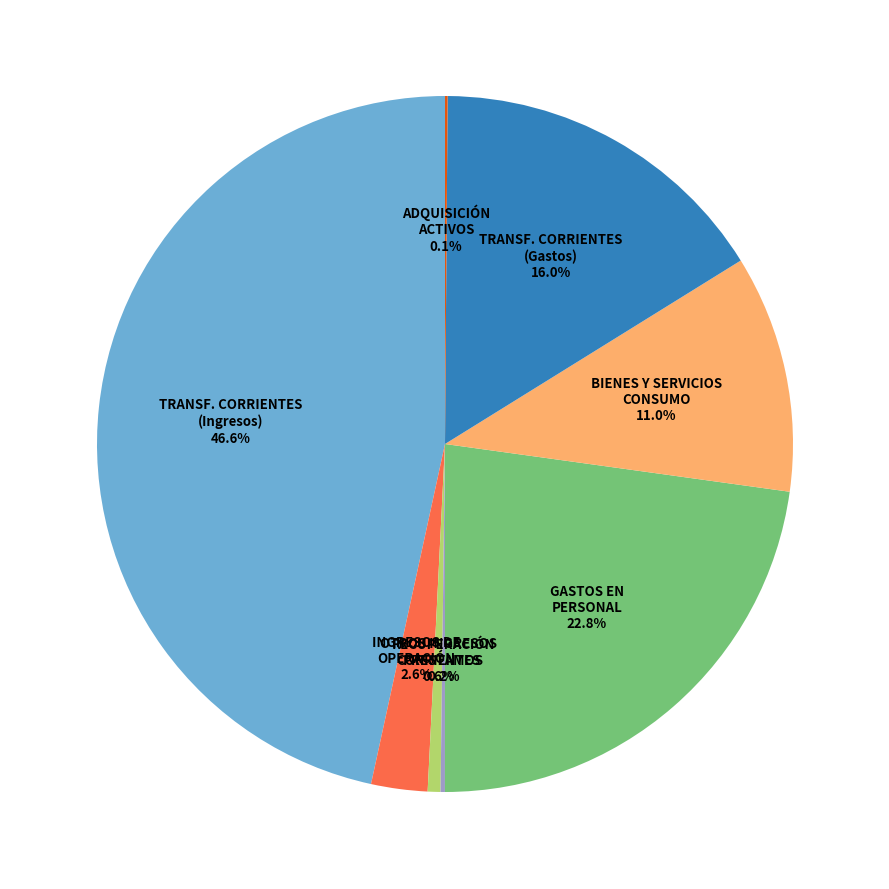

What portion of the pie excludes TRANSF. CORRIENTES (Ingresos)?

53.4%